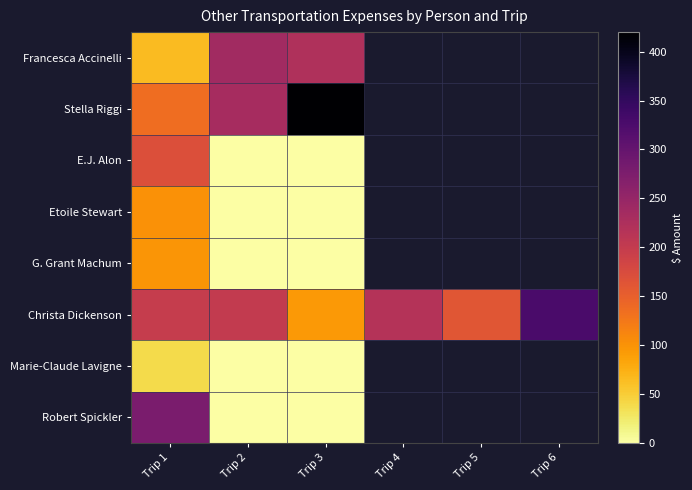

Which series has the largest total across all categories?

Christa Dickenson